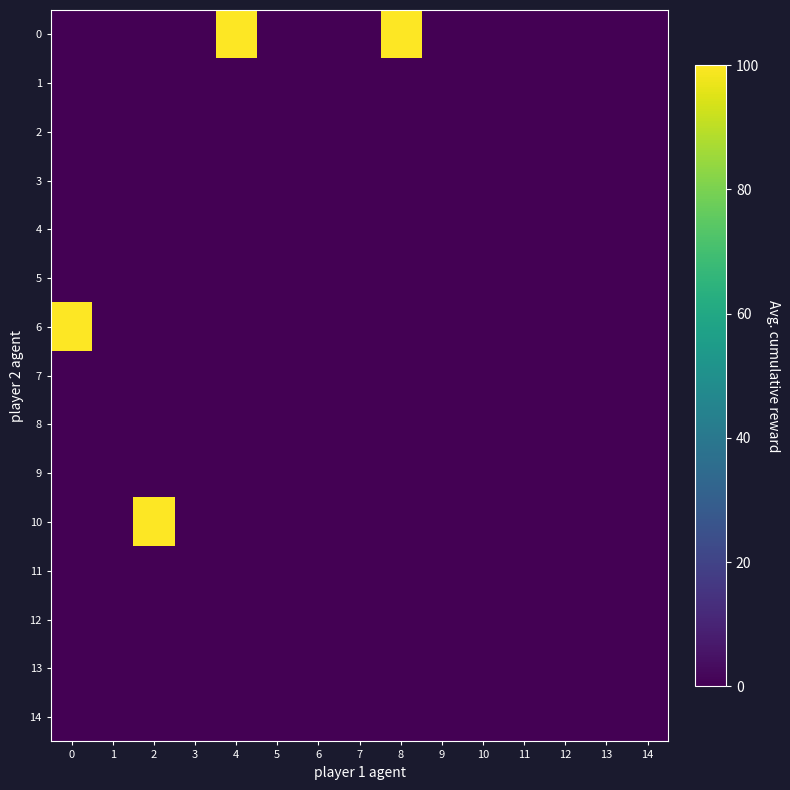

Reading left to right, what are all the values shown in this chart?

0: 0=0	1=0	2=0	3=0	4=100	5=0	6=0	7=0	8=100	9=0	10=0	11=0	12=0	13=0	14=0
1: 0=0	1=0	2=0	3=0	4=0	5=0	6=0	7=0	8=0	9=0	10=0	11=0	12=0	13=0	14=0
2: 0=0	1=0	2=0	3=0	4=0	5=0	6=0	7=0	8=0	9=0	10=0	11=0	12=0	13=0	14=0
3: 0=0	1=0	2=0	3=0	4=0	5=0	6=0	7=0	8=0	9=0	10=0	11=0	12=0	13=0	14=0
4: 0=0	1=0	2=0	3=0	4=0	5=0	6=0	7=0	8=0	9=0	10=0	11=0	12=0	13=0	14=0
5: 0=0	1=0	2=0	3=0	4=0	5=0	6=0	7=0	8=0	9=0	10=0	11=0	12=0	13=0	14=0
6: 0=100	1=0	2=0	3=0	4=0	5=0	6=0	7=0	8=0	9=0	10=0	11=0	12=0	13=0	14=0
7: 0=0	1=0	2=0	3=0	4=0	5=0	6=0	7=0	8=0	9=0	10=0	11=0	12=0	13=0	14=0
8: 0=0	1=0	2=0	3=0	4=0	5=0	6=0	7=0	8=0	9=0	10=0	11=0	12=0	13=0	14=0
9: 0=0	1=0	2=0	3=0	4=0	5=0	6=0	7=0	8=0	9=0	10=0	11=0	12=0	13=0	14=0
10: 0=0	1=0	2=100	3=0	4=0	5=0	6=0	7=0	8=0	9=0	10=0	11=0	12=0	13=0	14=0
11: 0=0	1=0	2=0	3=0	4=0	5=0	6=0	7=0	8=0	9=0	10=0	11=0	12=0	13=0	14=0
12: 0=0	1=0	2=0	3=0	4=0	5=0	6=0	7=0	8=0	9=0	10=0	11=0	12=0	13=0	14=0
13: 0=0	1=0	2=0	3=0	4=0	5=0	6=0	7=0	8=0	9=0	10=0	11=0	12=0	13=0	14=0
14: 0=0	1=0	2=0	3=0	4=0	5=0	6=0	7=0	8=0	9=0	10=0	11=0	12=0	13=0	14=0